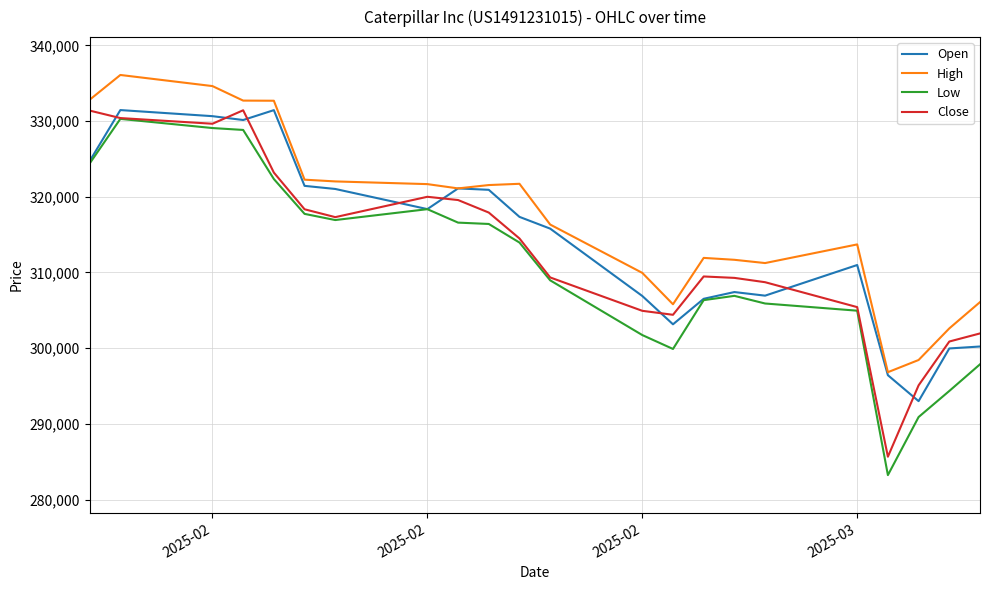

True or false: High and Low intersect in this chart.

False